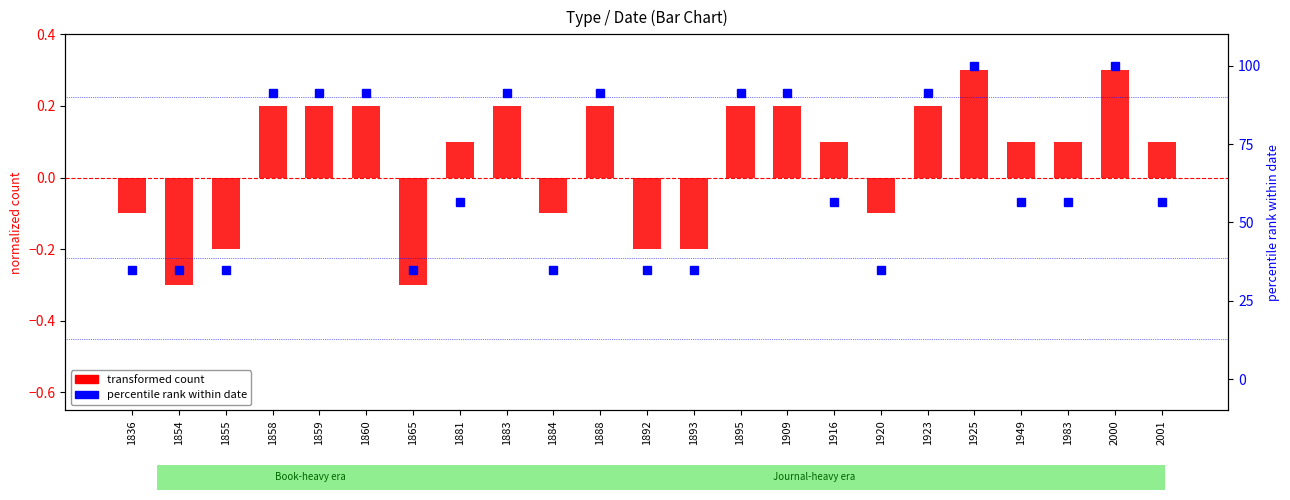

What is the value of the percentile rank (Journal) bar at the 23rd from the left?

56.5